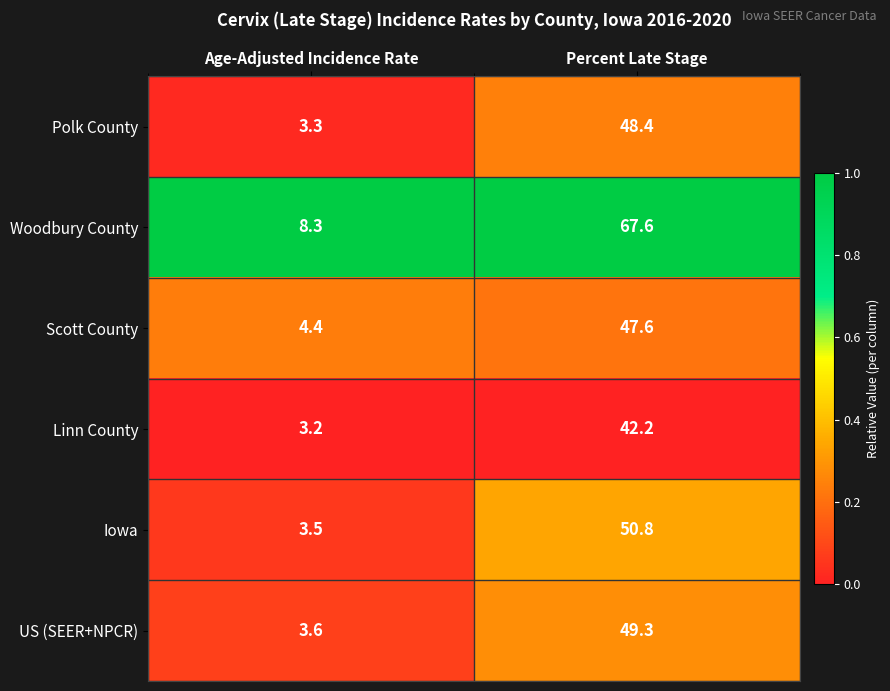

Which series has the widest spread of values?

Woodbury County